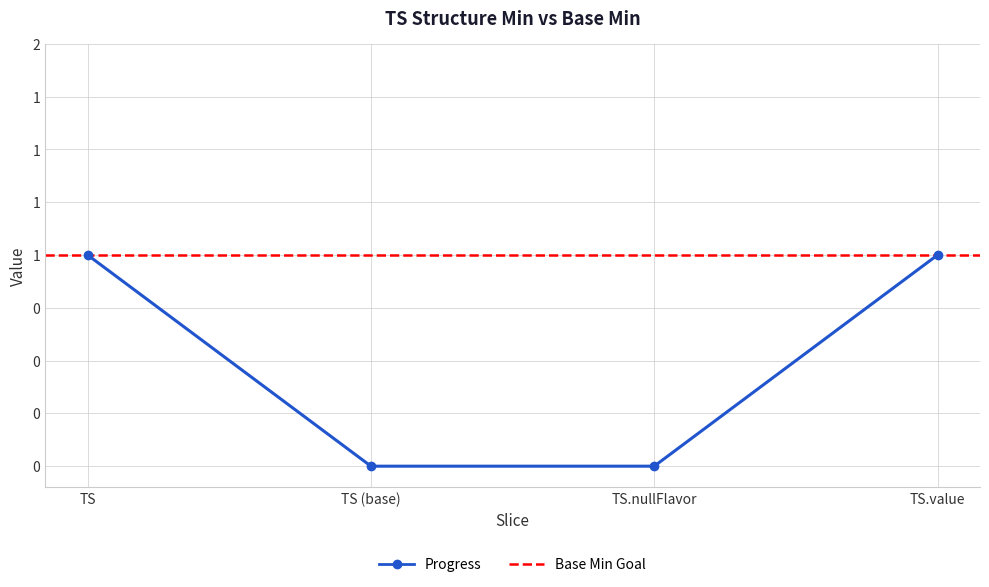

The value at TS is 1. True or false?

False